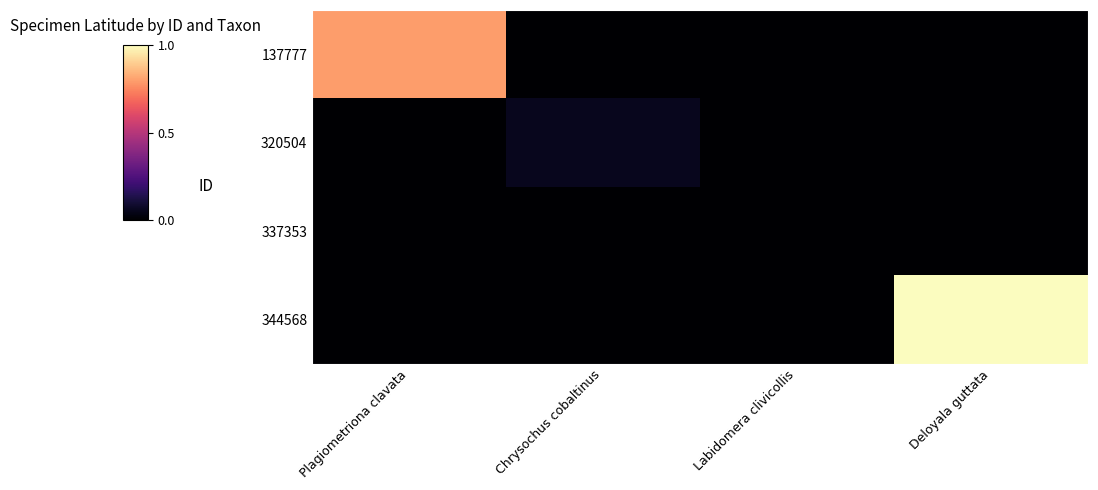

Which series has the largest range (max minus min)?

344568